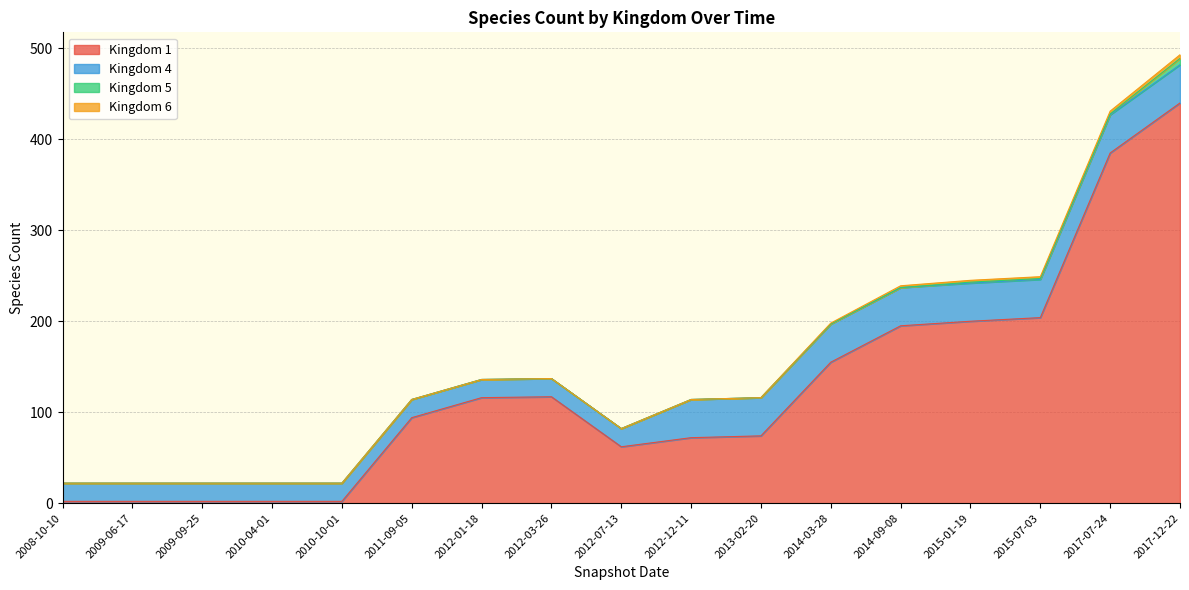

How many 5 values are between 0 and 1?

16